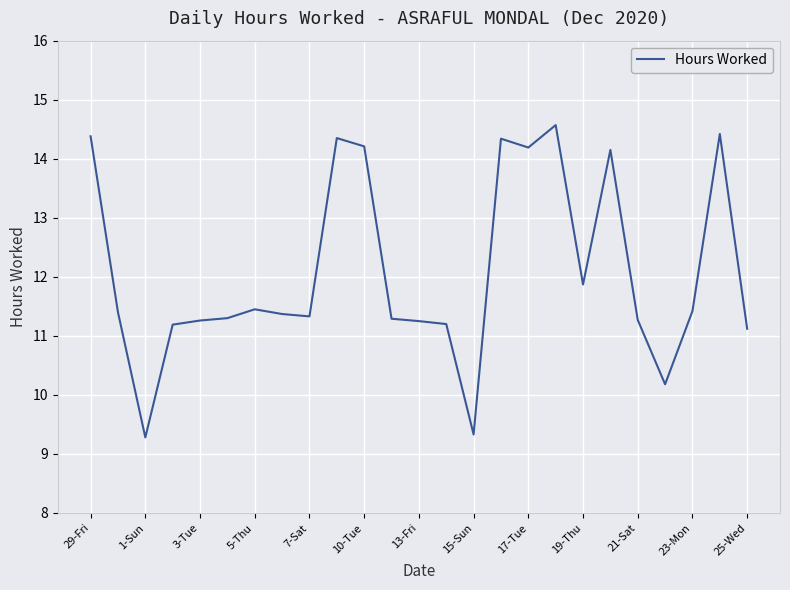

What is the maximum value shown in the chart?

14.6